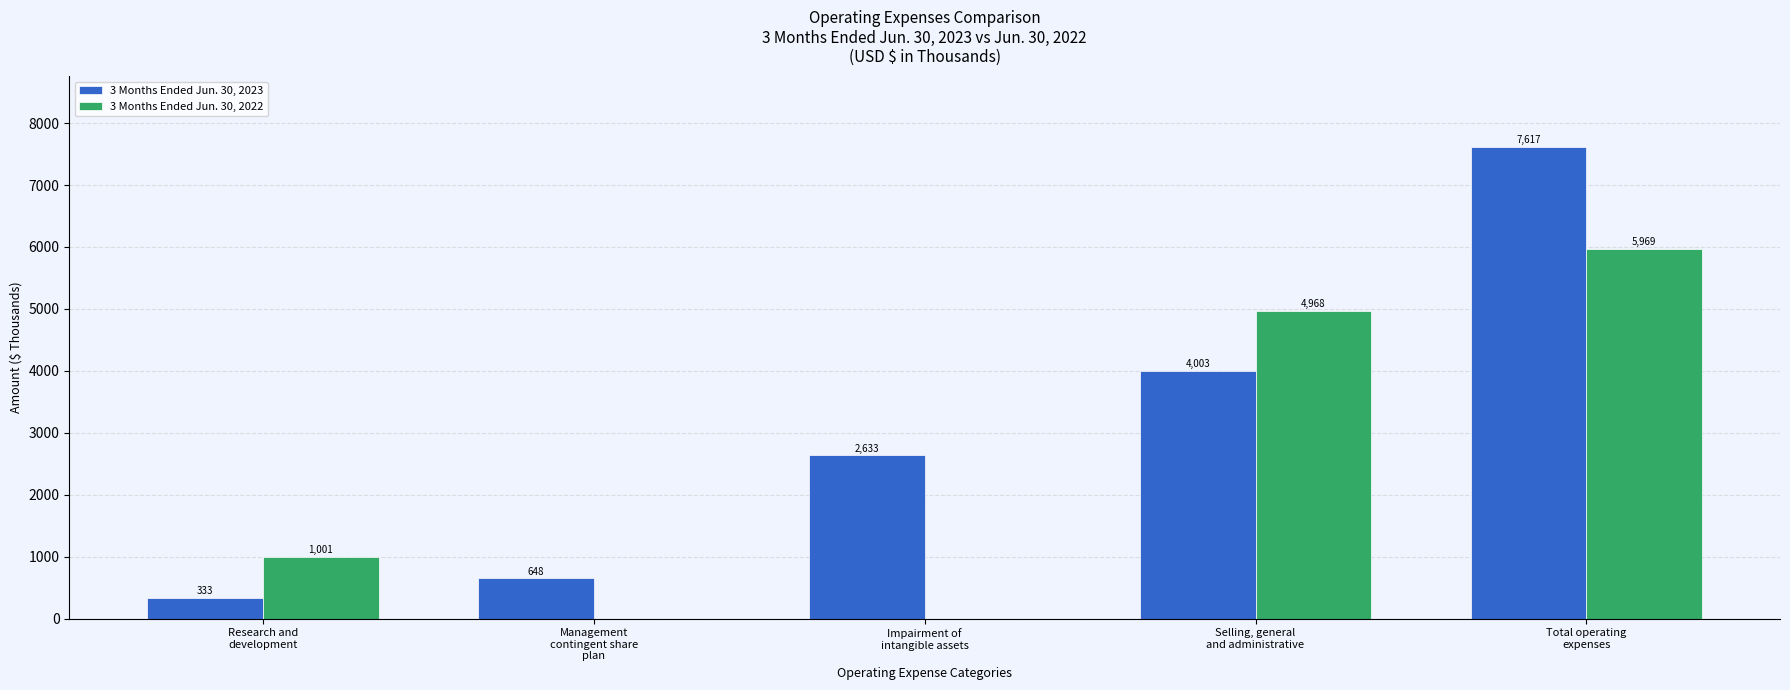

What is the sum of all 3 Months Ended Jun. 30, 2023 values?

15234